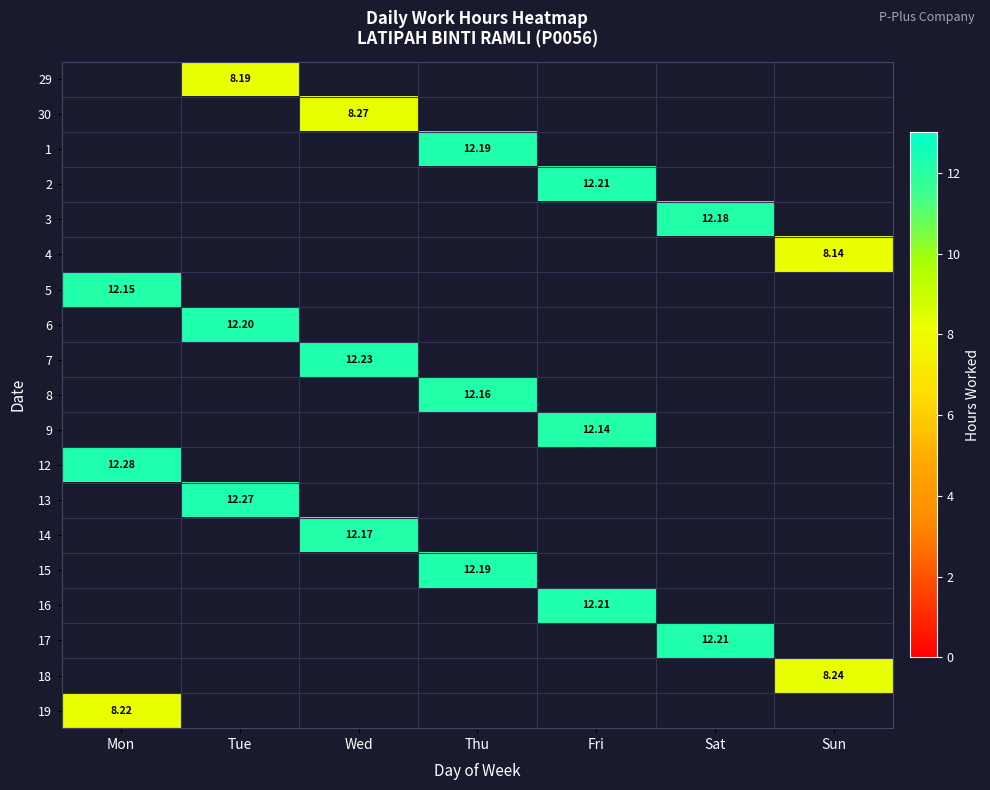

What is the highest value of the 5 series?

12.2